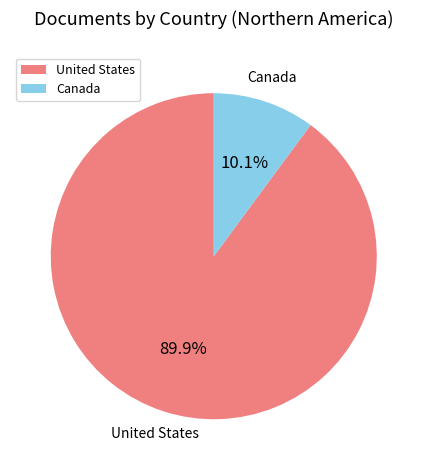

To the nearest percent, what portion does Canada represent?

10%